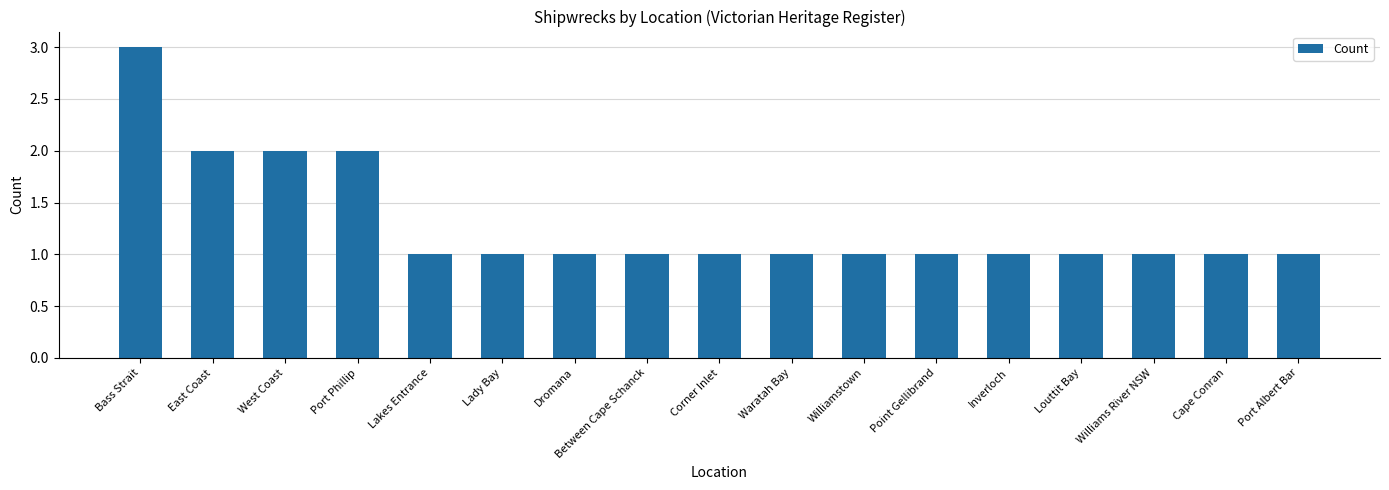

What is the value of the 4th bar from the left?

2